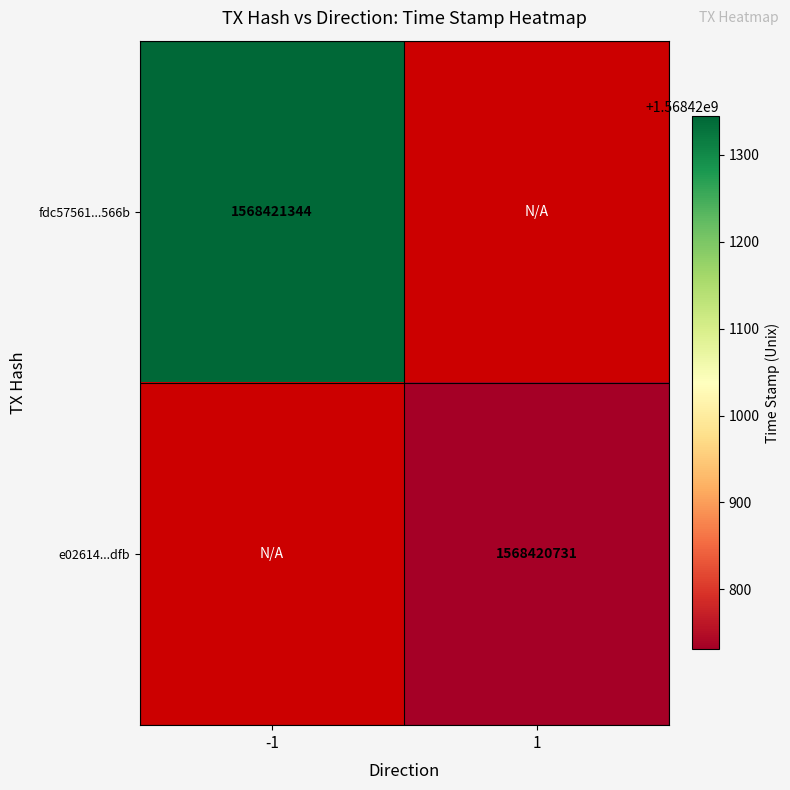

What is the highest value of the fdc57561f7ba055d83d76844918416c3669566b series?

1568421344